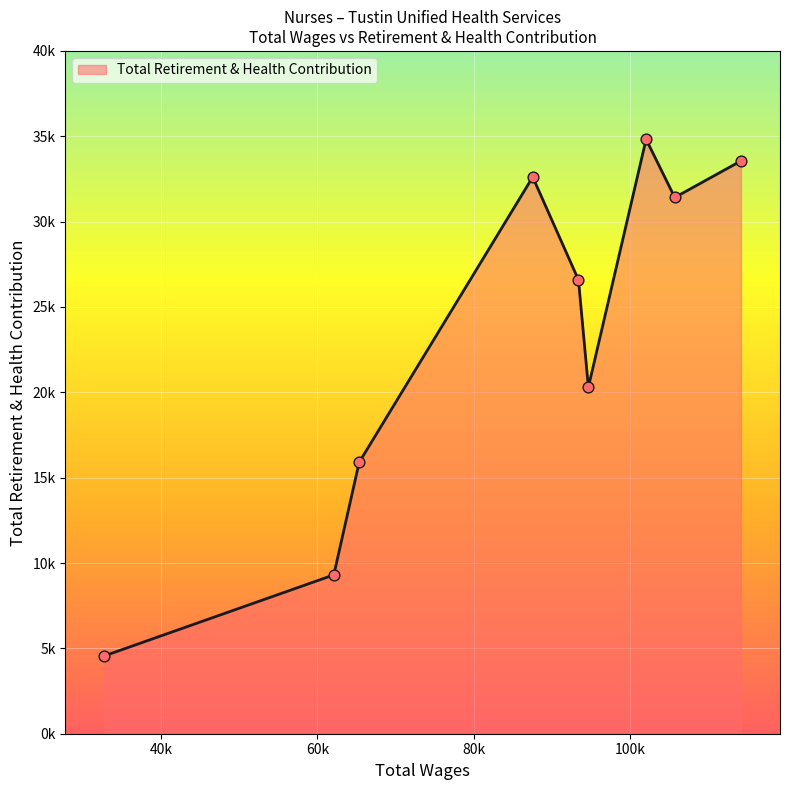

Does the chart have visible grid lines?

Yes